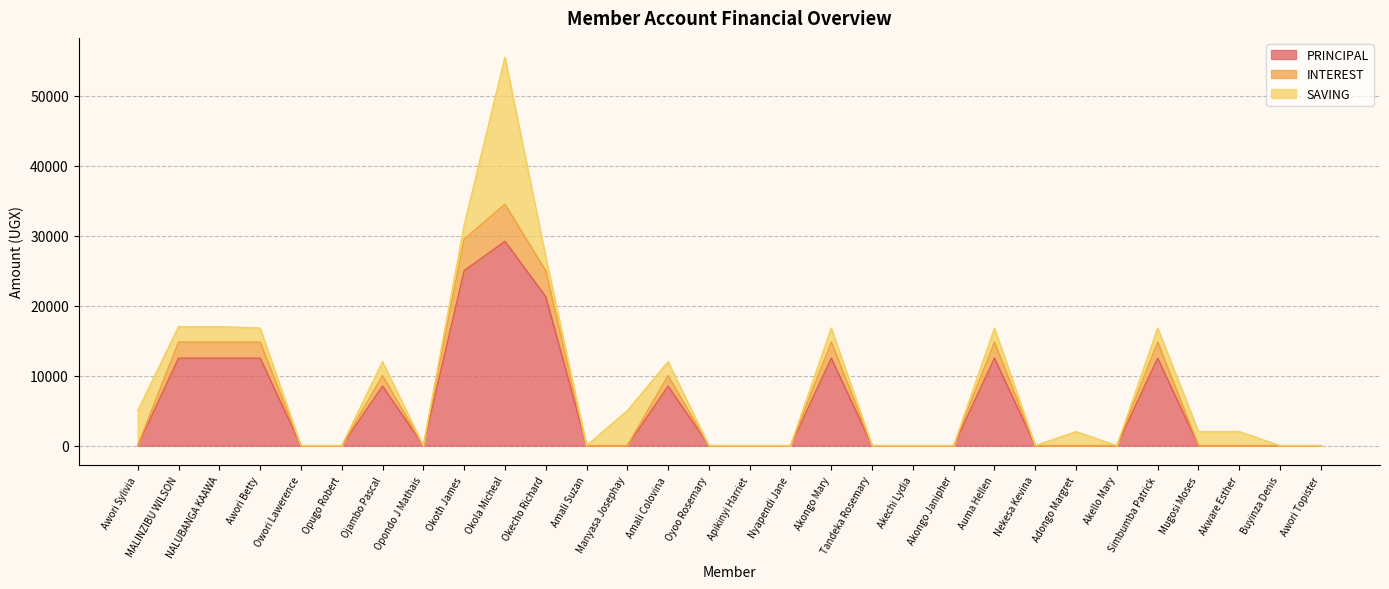

At which category is the sum across all series the highest?

Okola Micheal